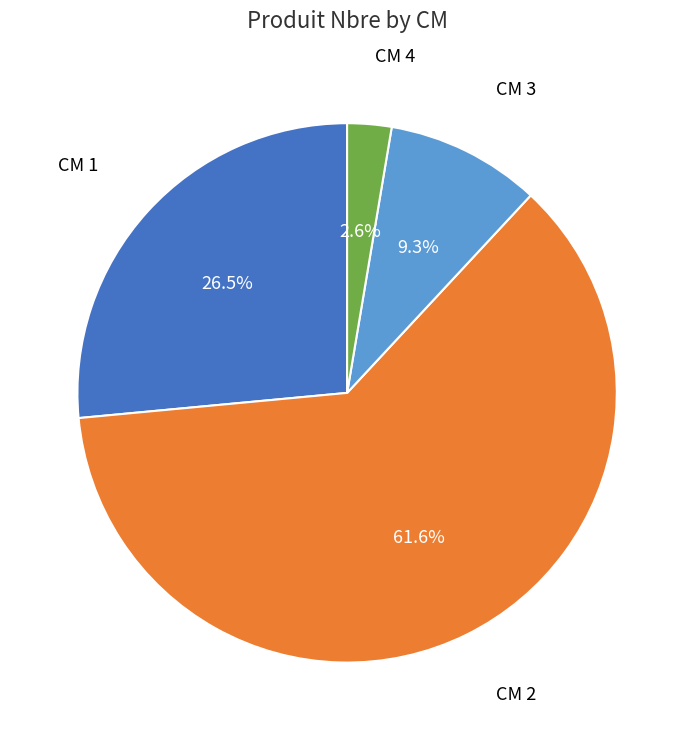

Is there any slice that represents more than half of the pie?

Yes